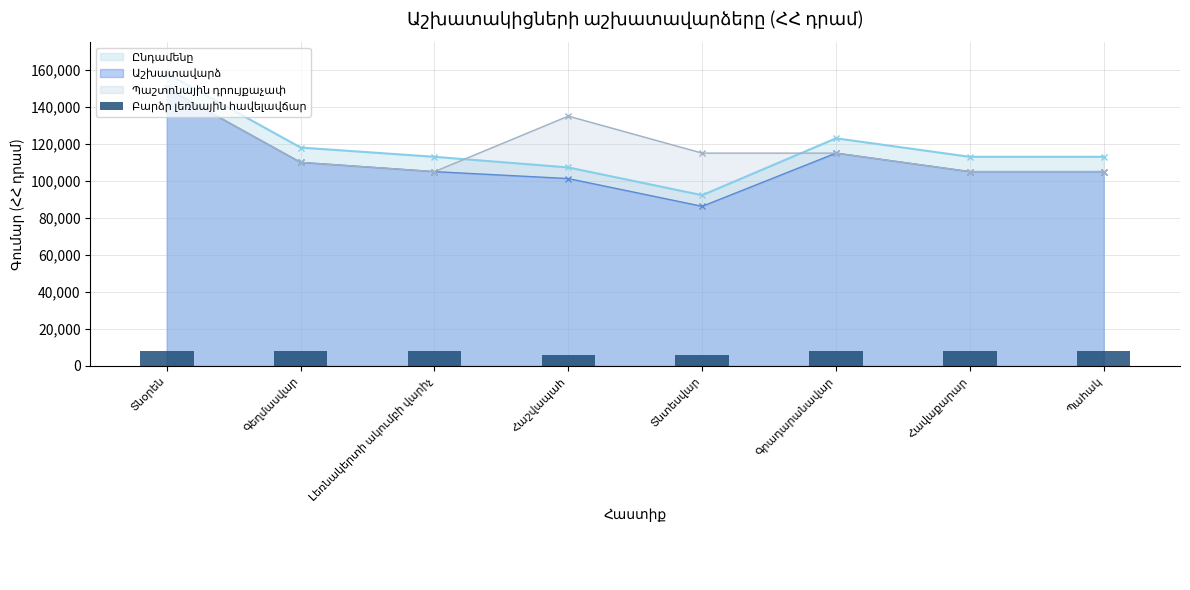

Where is the data nearest to the value 7000?

Տնօրեն